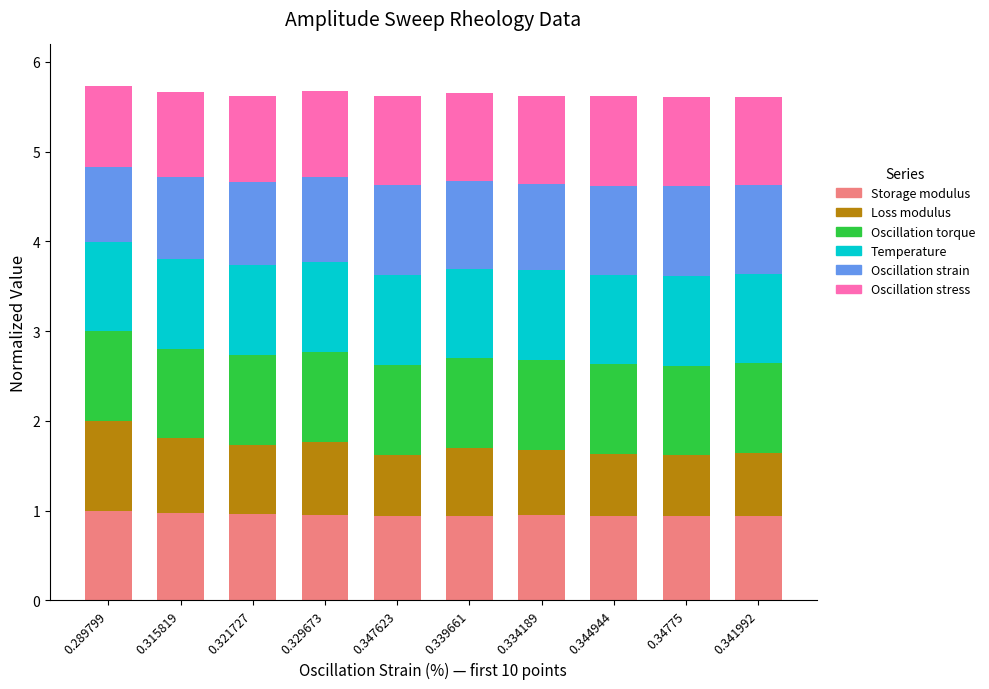

What is the minimum value for Storage modulus?

0.9